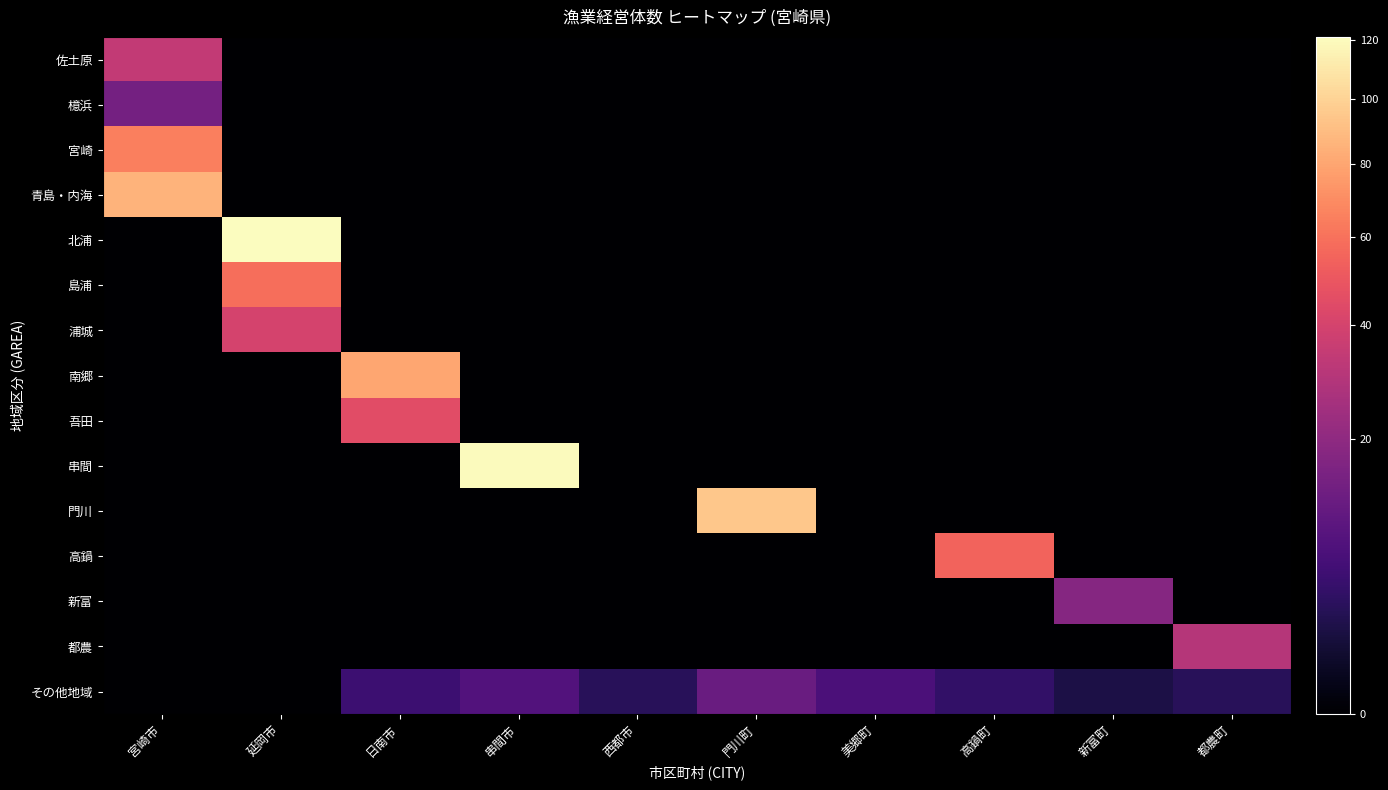

At how many categories does at least one series exceed 40?

6